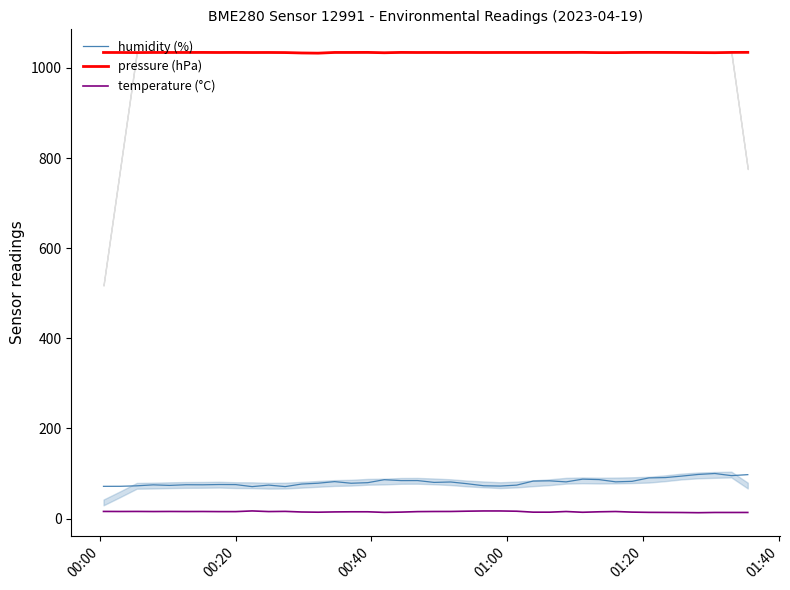

How many lines are shown in the chart?

3